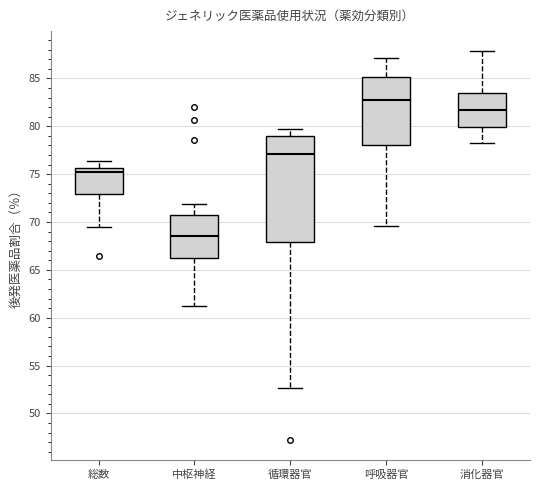

Reading left to right, transcribe this box plot: for each box, give where its median line is, the range the box spans, and where its two whiskers end, as read against the y-axis. The values are not printed on the chart, so give them approximately, as read against the axis.

総数: median 75.0, box 73.0 to 75.5, whiskers 69.5 to 76.5
中枢神経: median 68.5, box 66.5 to 71.0, whiskers 61.0 to 72.0
循環器官: median 77.0, box 68.0 to 79.0, whiskers 52.5 to 79.5
呼吸器官: median 82.5, box 78.0 to 85.0, whiskers 69.5 to 87.0
消化器官: median 81.5, box 80.0 to 83.5, whiskers 78.0 to 88.0